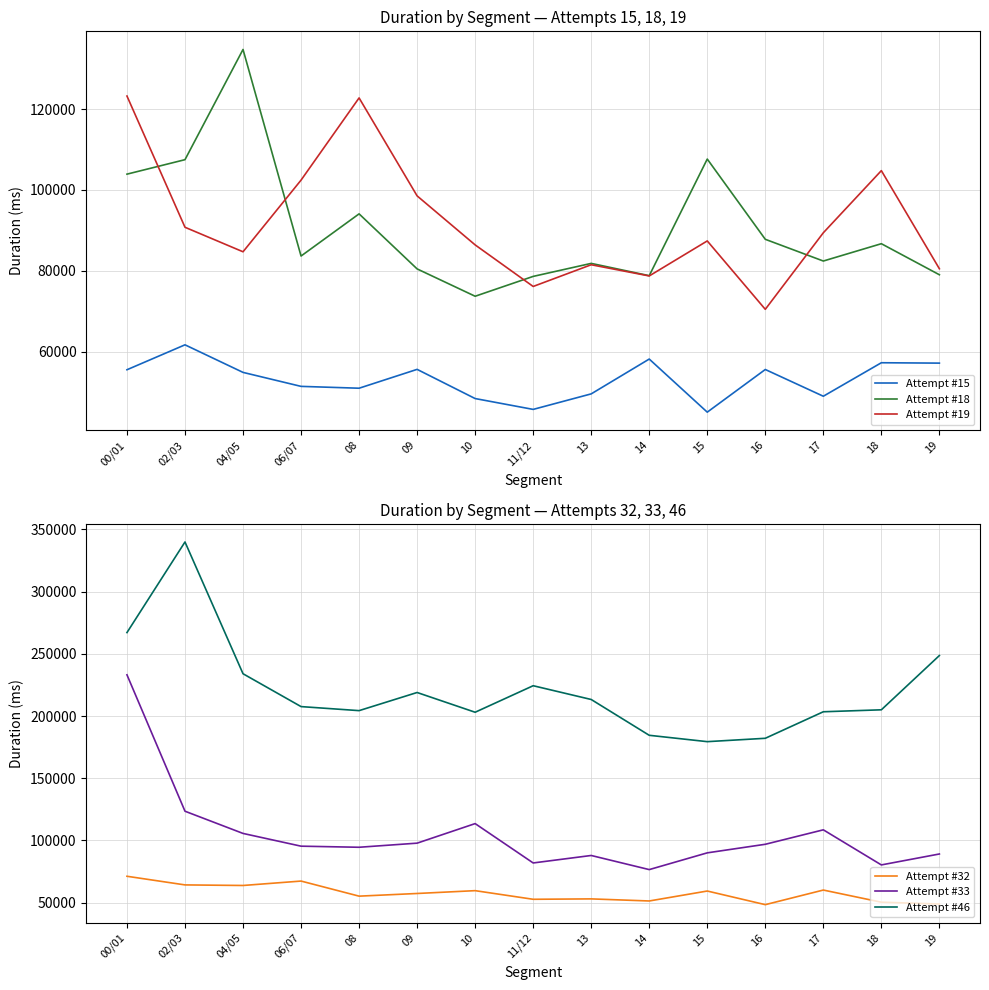

At which label does Attempt #15 first exceed 54872?

00/01